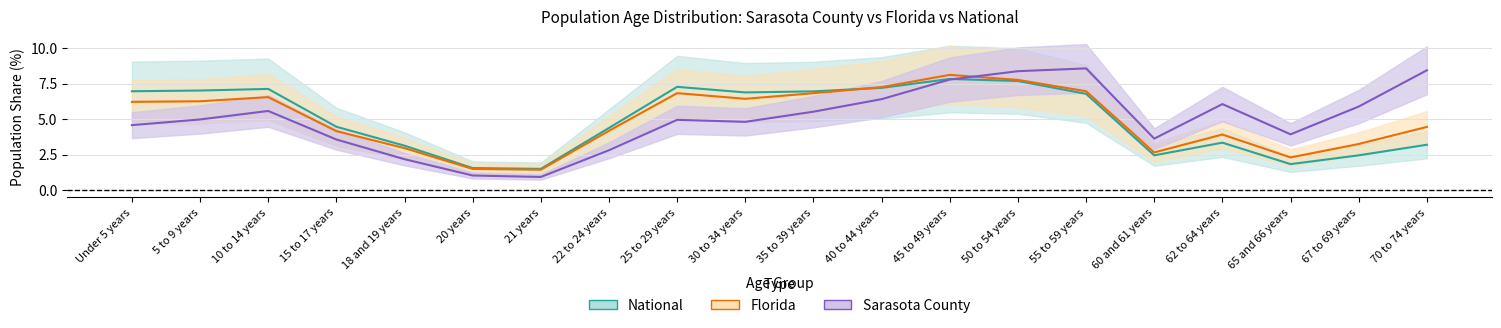

True or false: National has a value of 4.5 at 15 to 17 years.

True